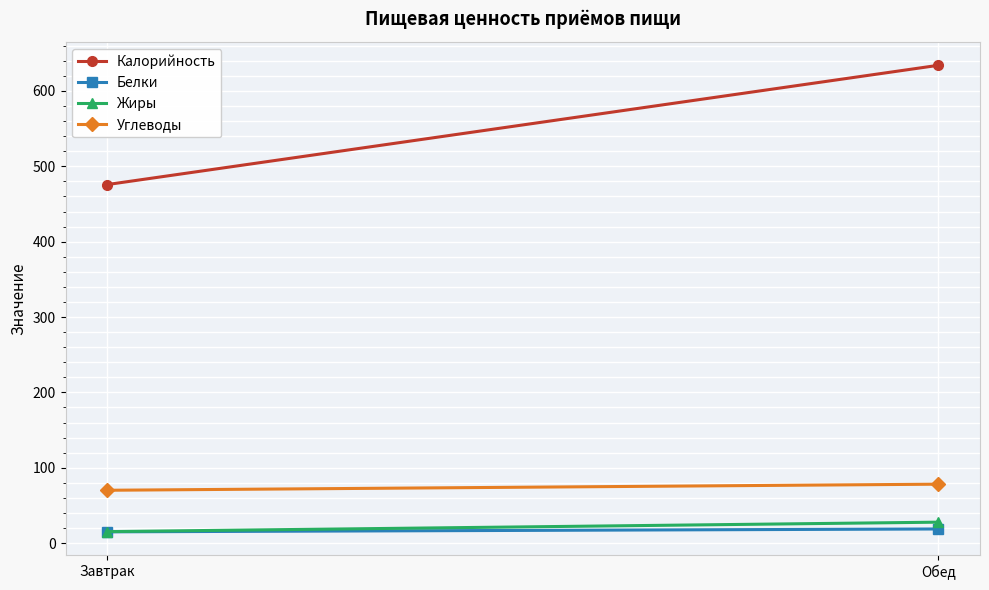

What is the value of the Жиры point at the 2nd from the left?

27.8